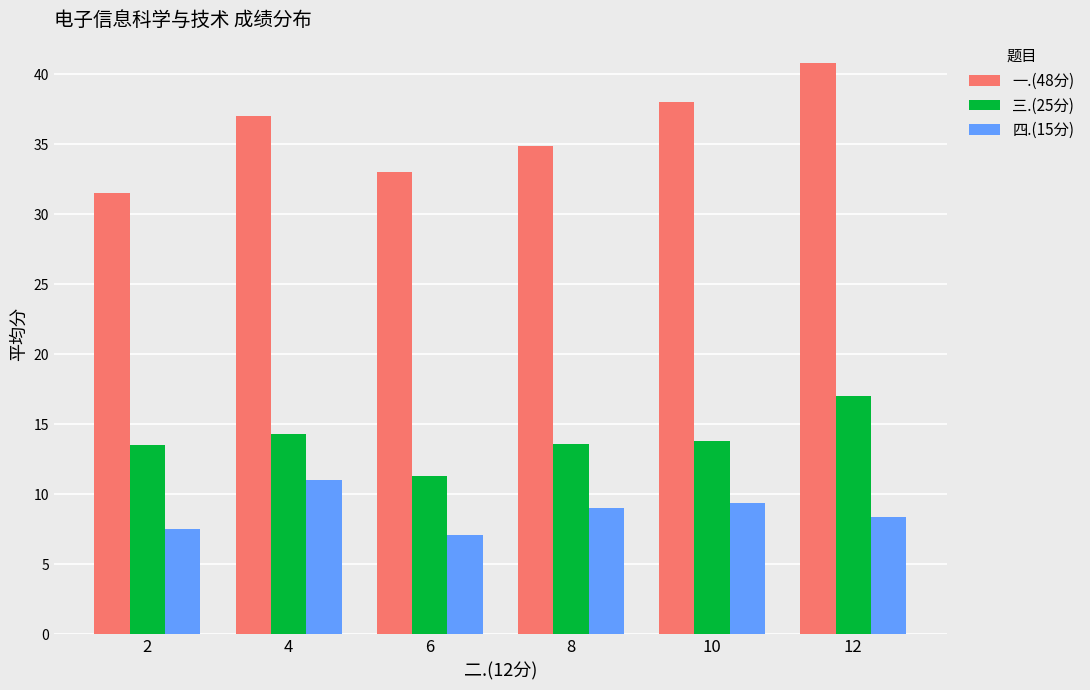

The 一.(48分) series shows 40.8 at 12. True or false?

True